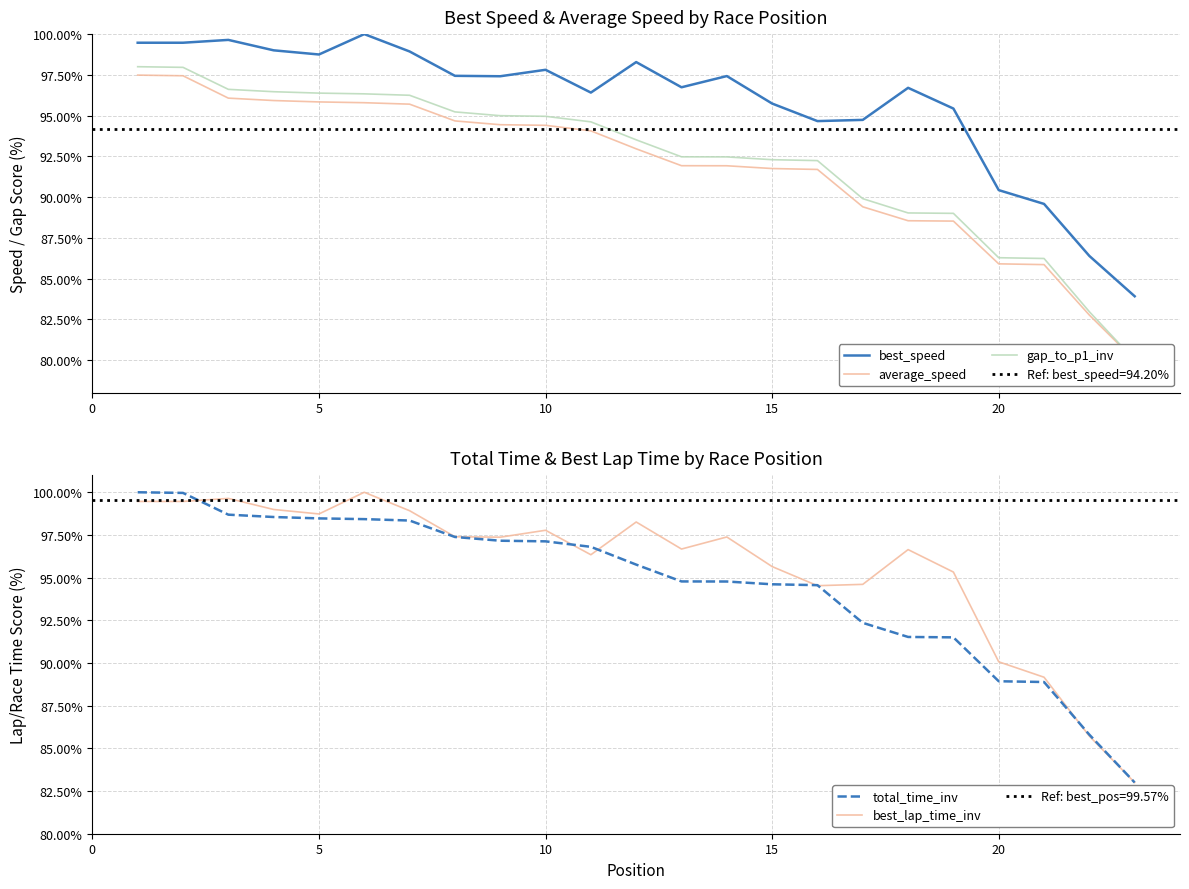

True or false: best_lap_time_inv has a value of 140.6 at 15.

False